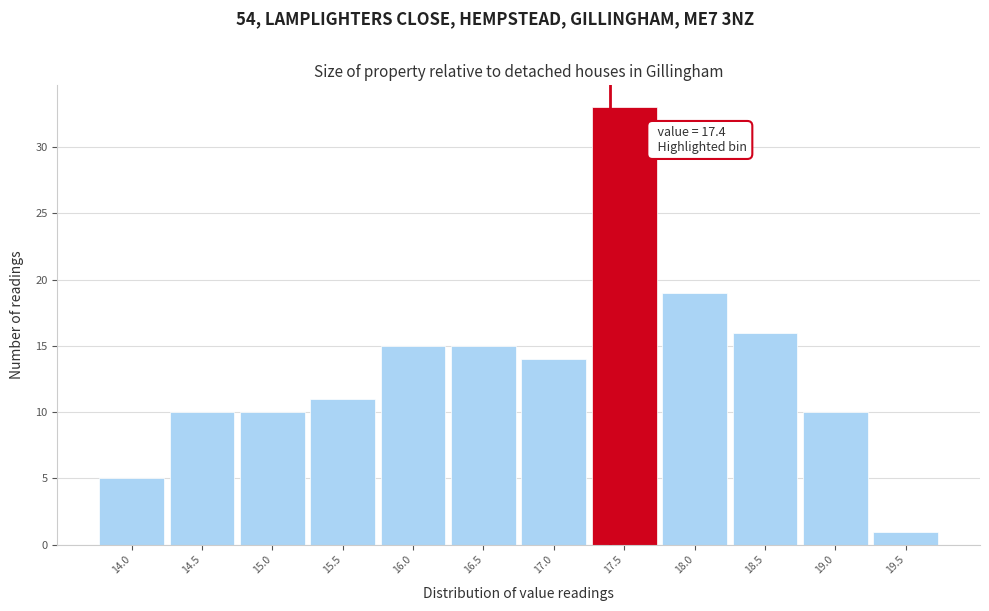

Which range on the x-axis has the tallest bar?

17.25 to 17.75